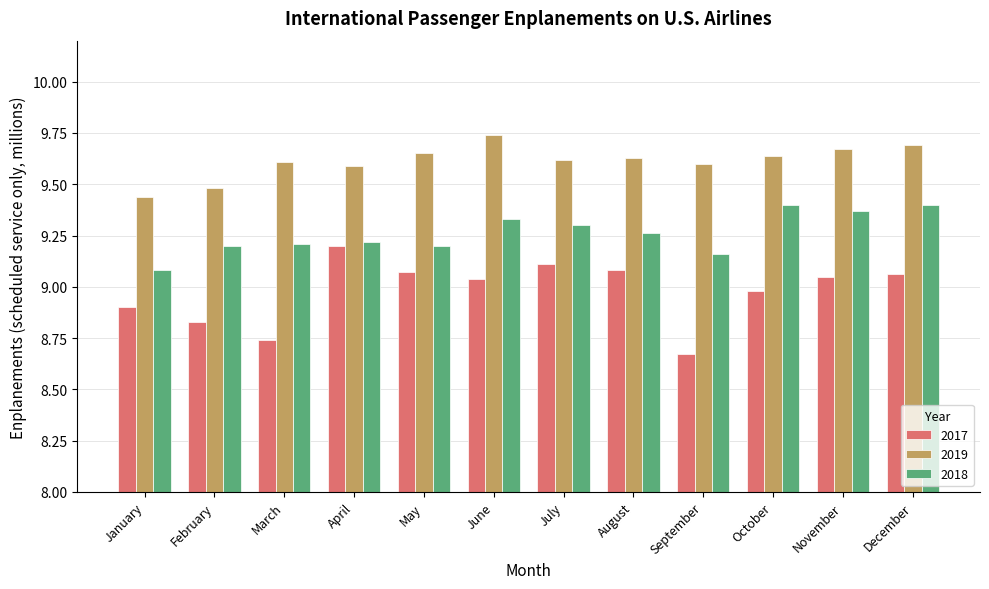

Which series changed the most between February and October?

2018